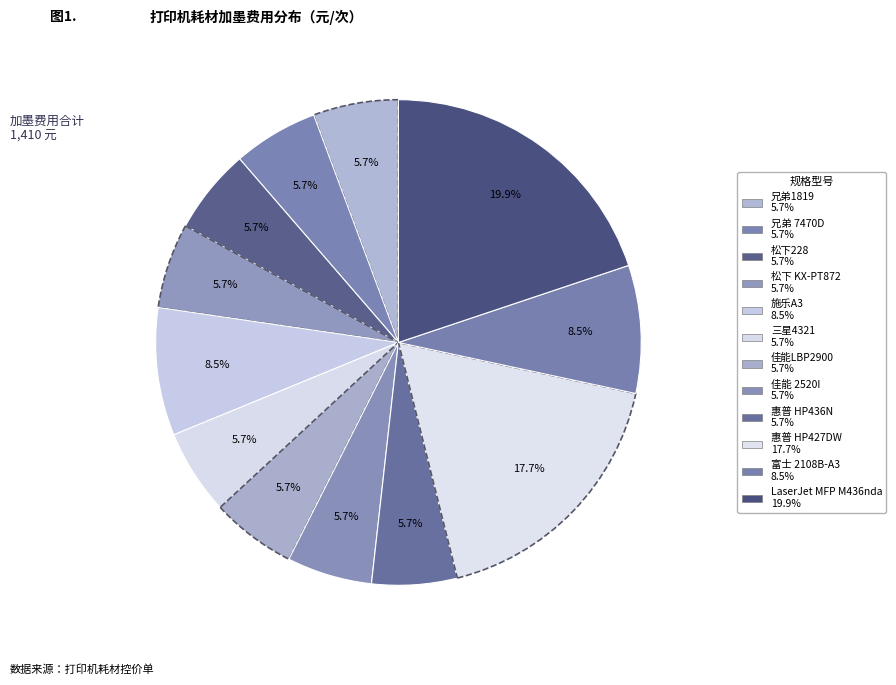

To the nearest percent, what is the average slice percentage?

8%